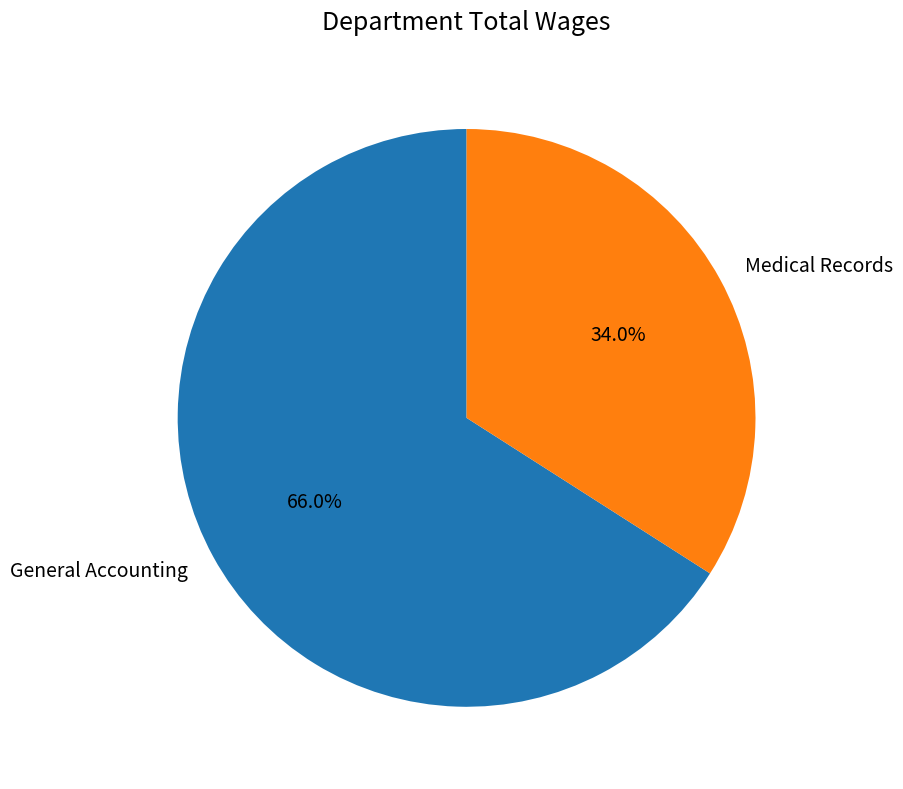

What percentage is the General Accounting slice, to the nearest percent?

66%